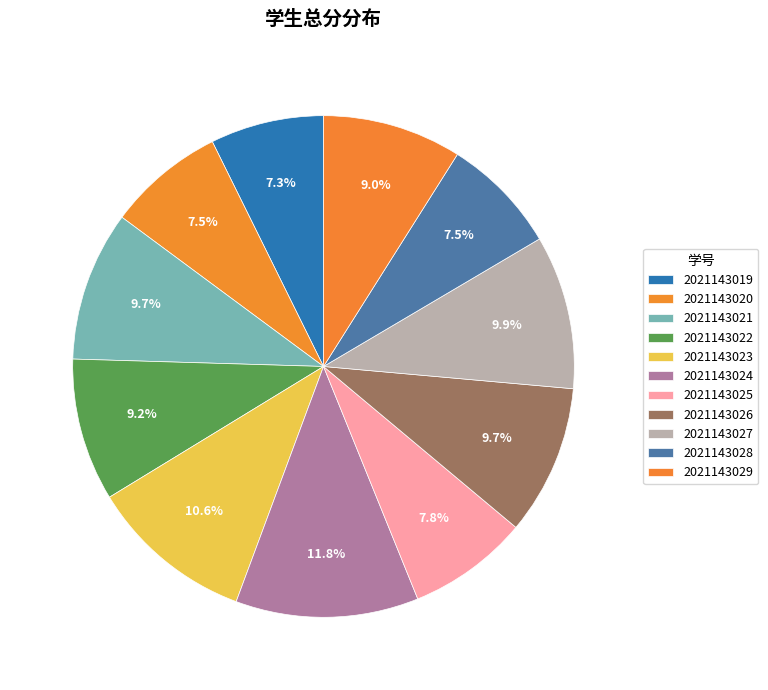

Count the number of slices in the pie.

11